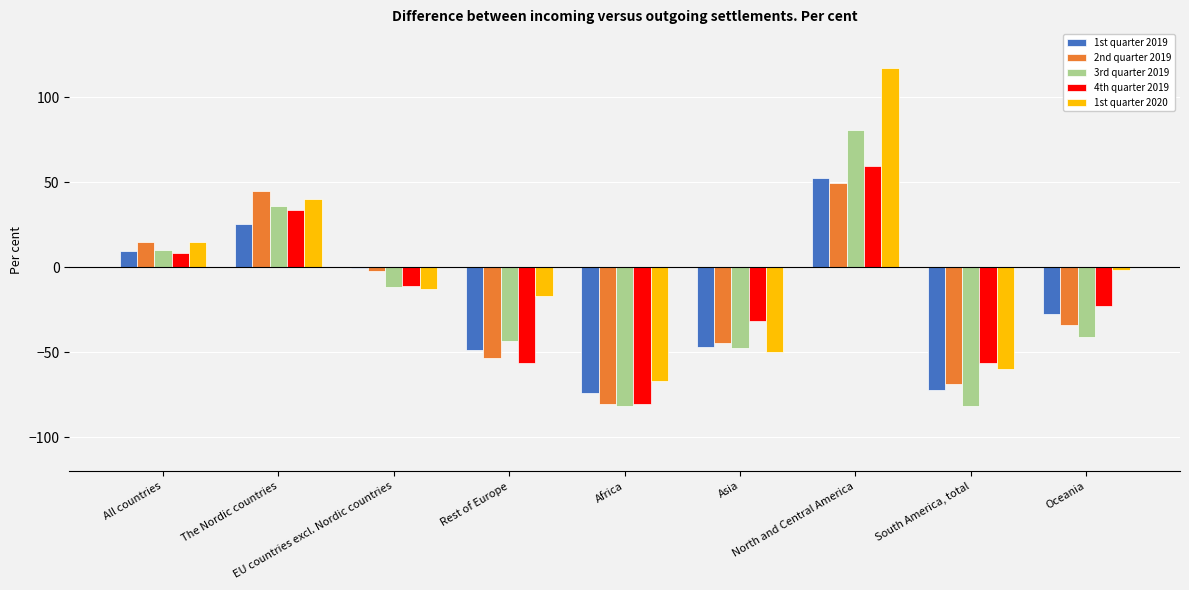

Where is 1st quarter 2019 nearest to the value -10?

EU countries excl. Nordic countries